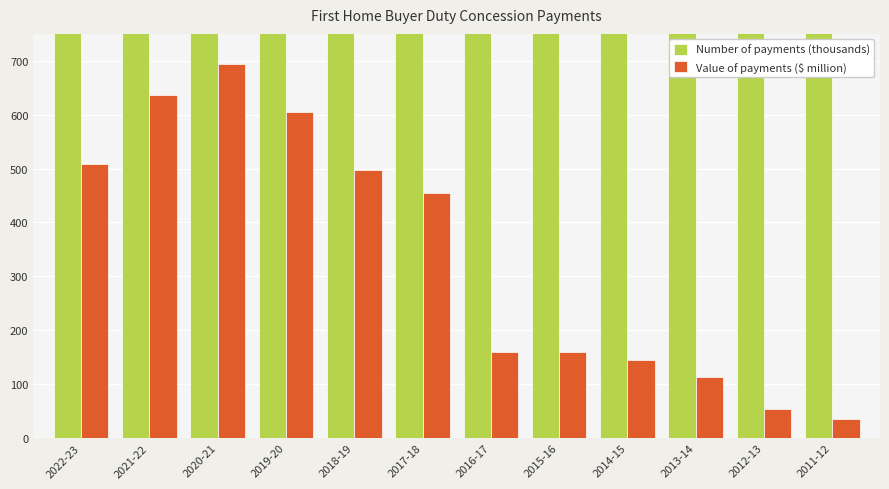

What are all the series names shown in the legend?

Number of payments (thousands), Value of payments ($ million)